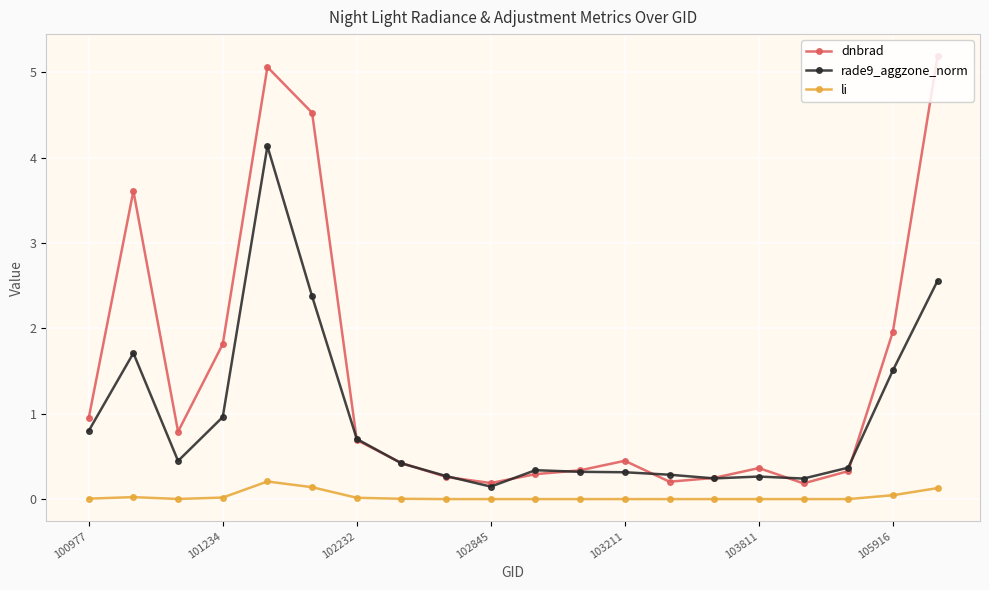

Which series has the widest spread of values?

dnbrad